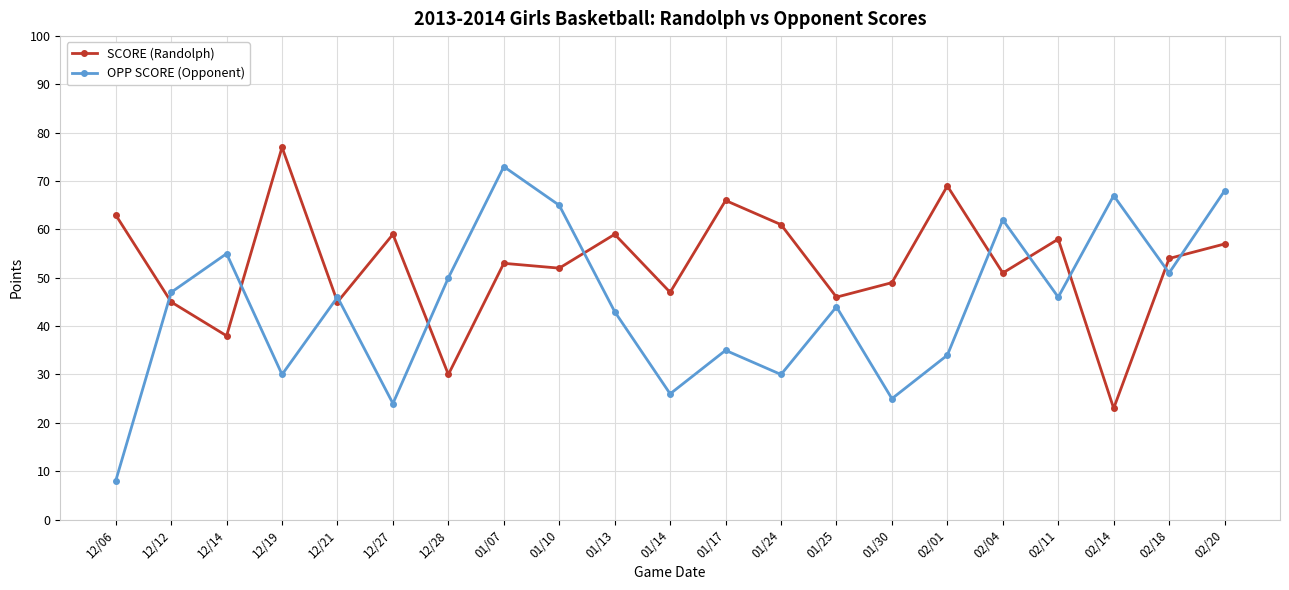

What is the difference between the highest and lowest values at 02/18?

3